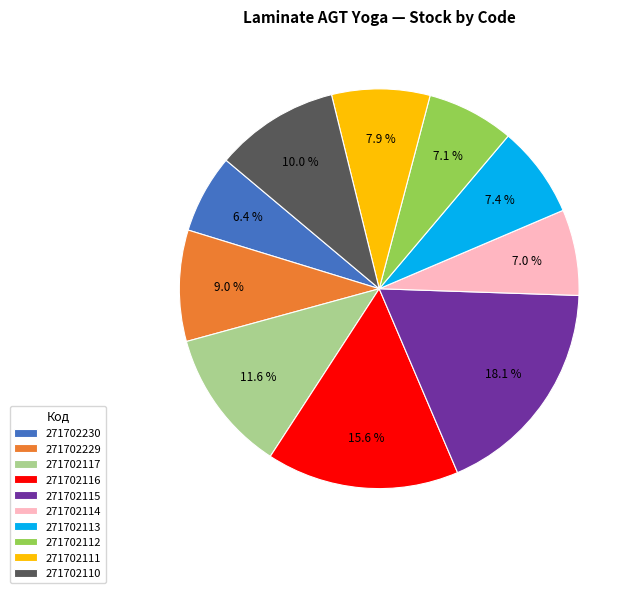

How many segments does this pie chart have?

10